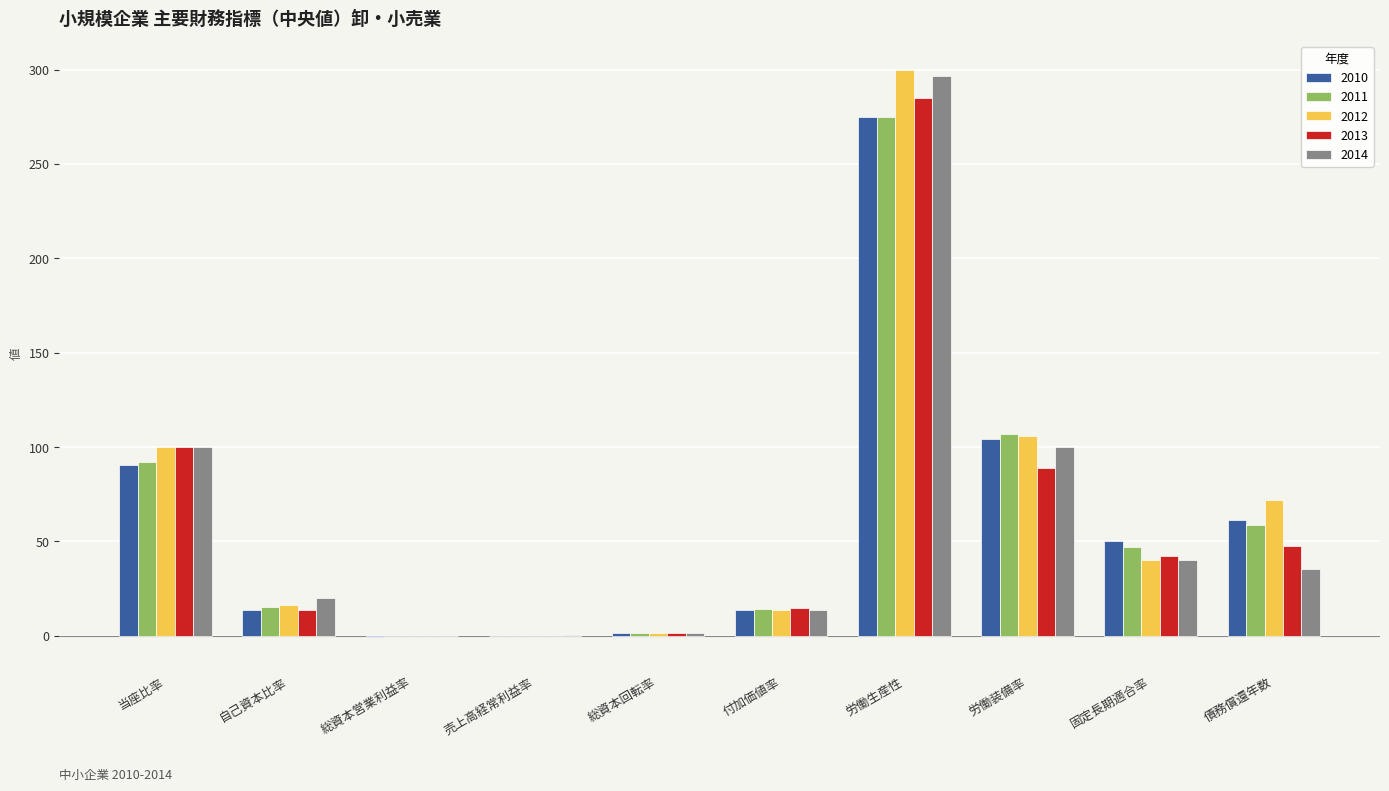

What is the sum of all 2011 values?

611.2